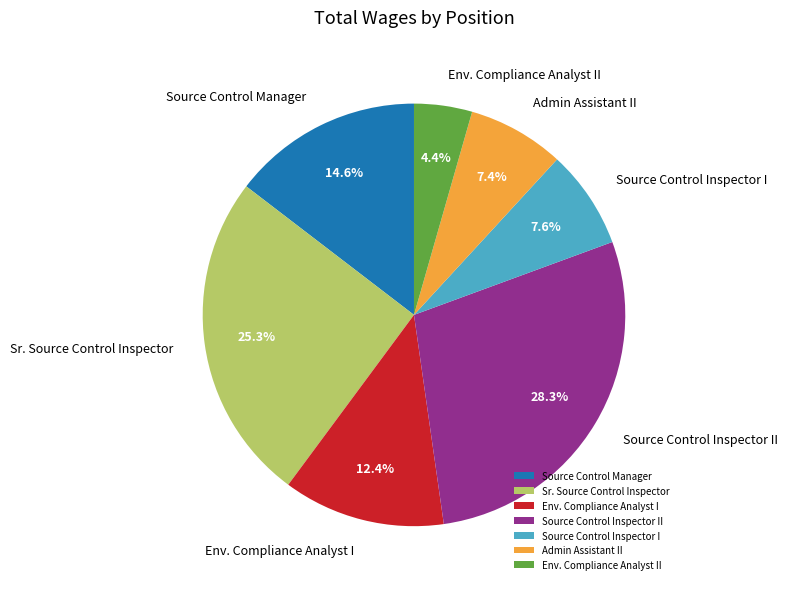

Which has a higher value, Sr. Source Control Inspector or Source Control Inspector II?

Source Control Inspector II